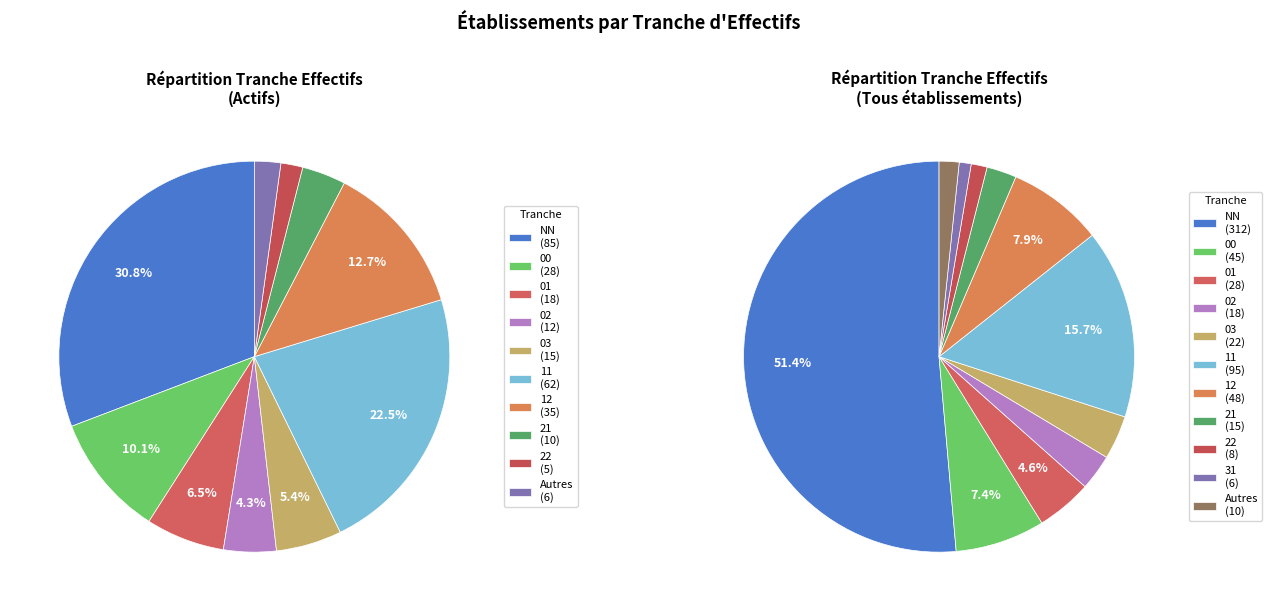

Is NN the majority of the pie?

Yes